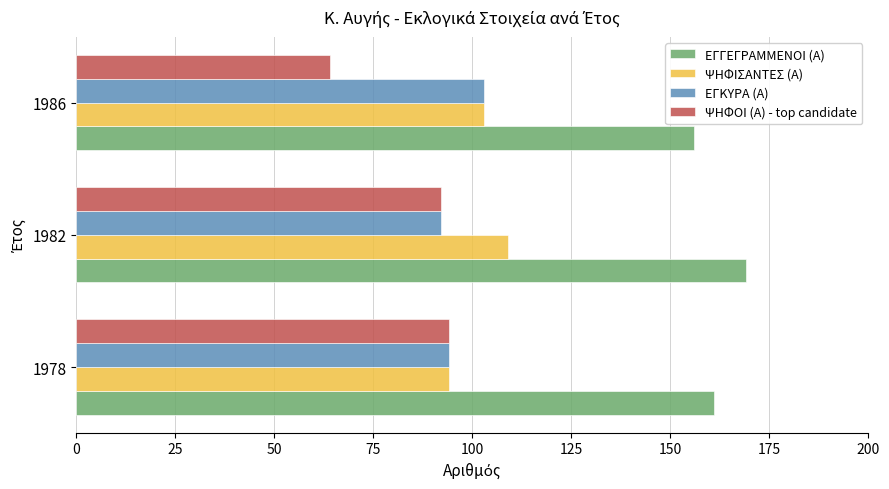

Count the ΨΗΦΙΣΑΝΤΕΣ (Α) values in the range 94 to 109.

3